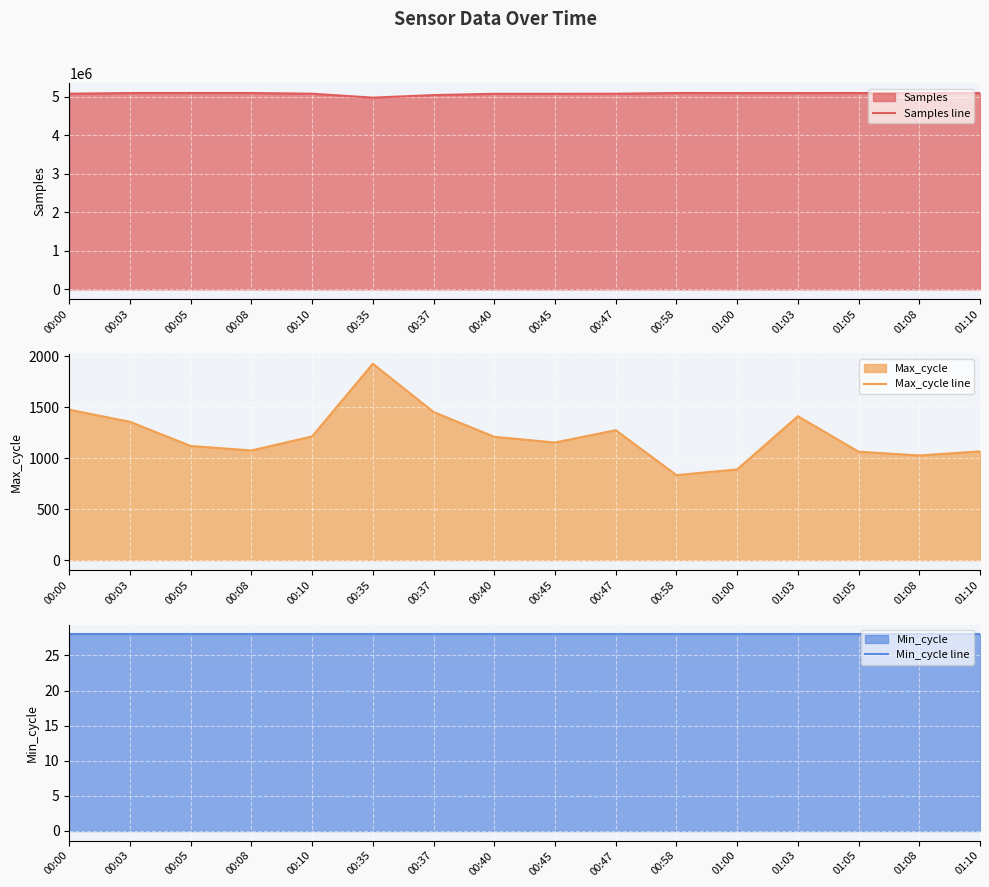

What is the total value across all series at 00:35?

4973821